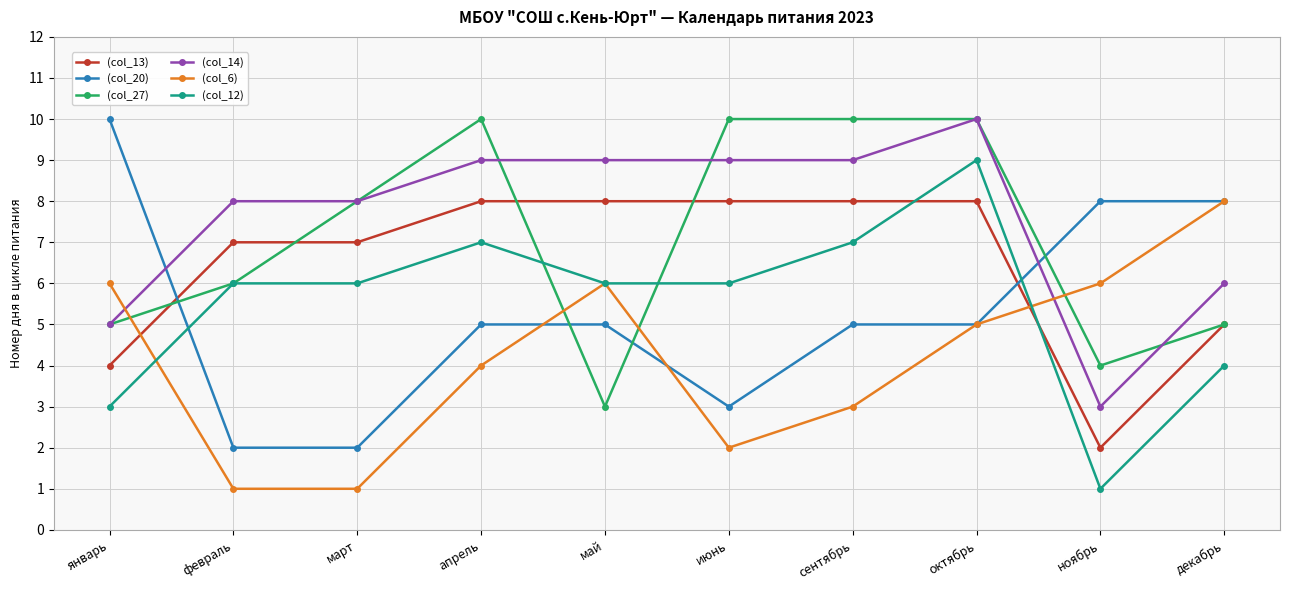

How many (col_13) values are between 5 and 8?

8